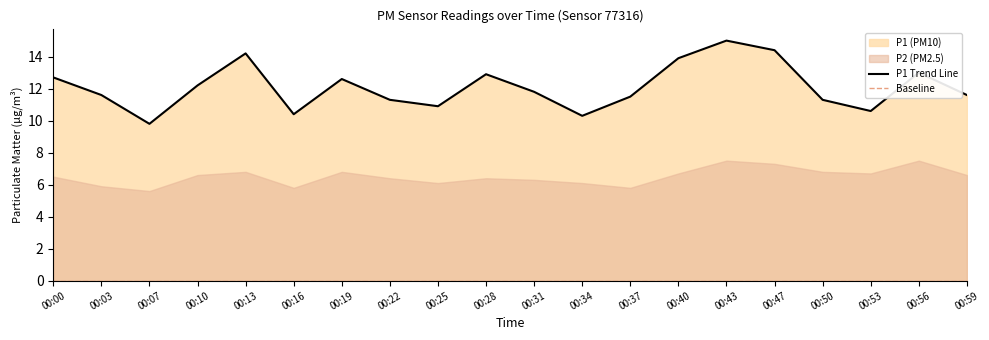

How many interior local valleys (lower than both neighbors) does the data have?

5